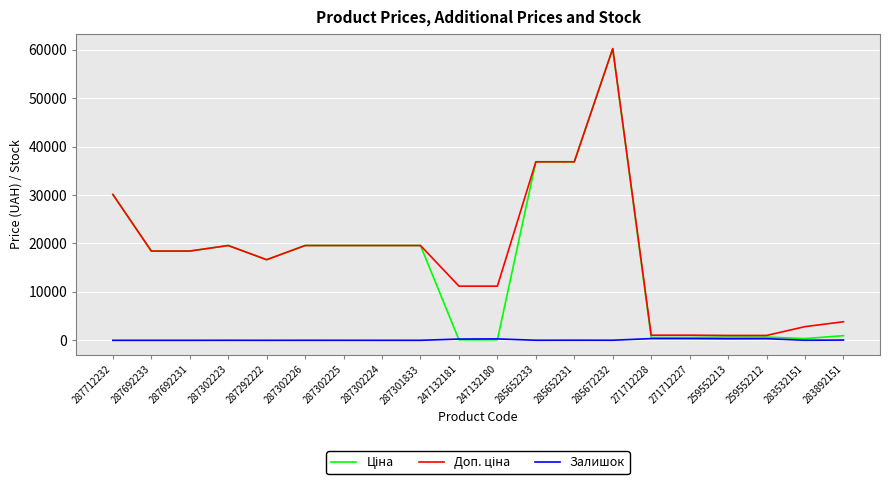

At which category is the sum across all series the highest?

285672232